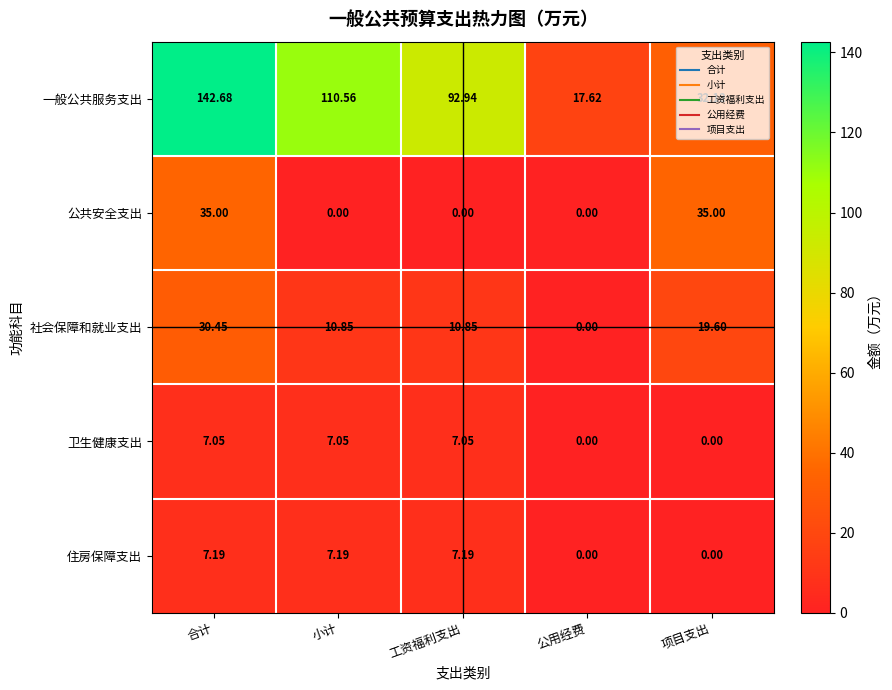

At how many categories does at least one series exceed 2?

5